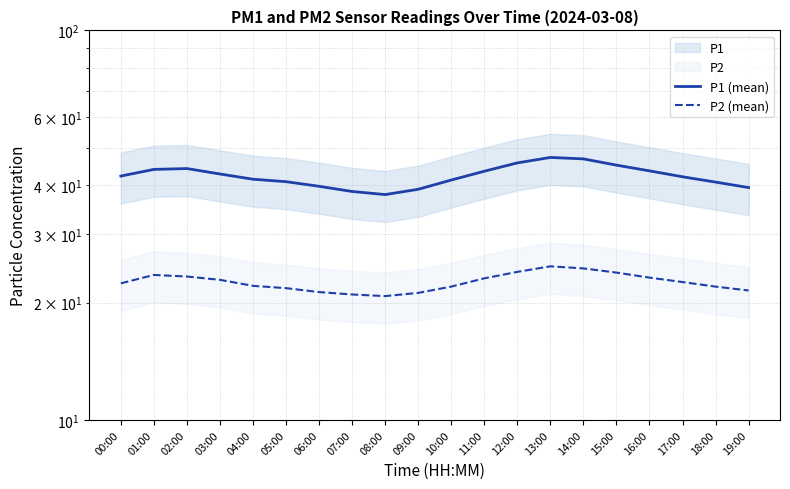

True or false: P2 (mean) and P1 (mean) intersect in this chart.

False